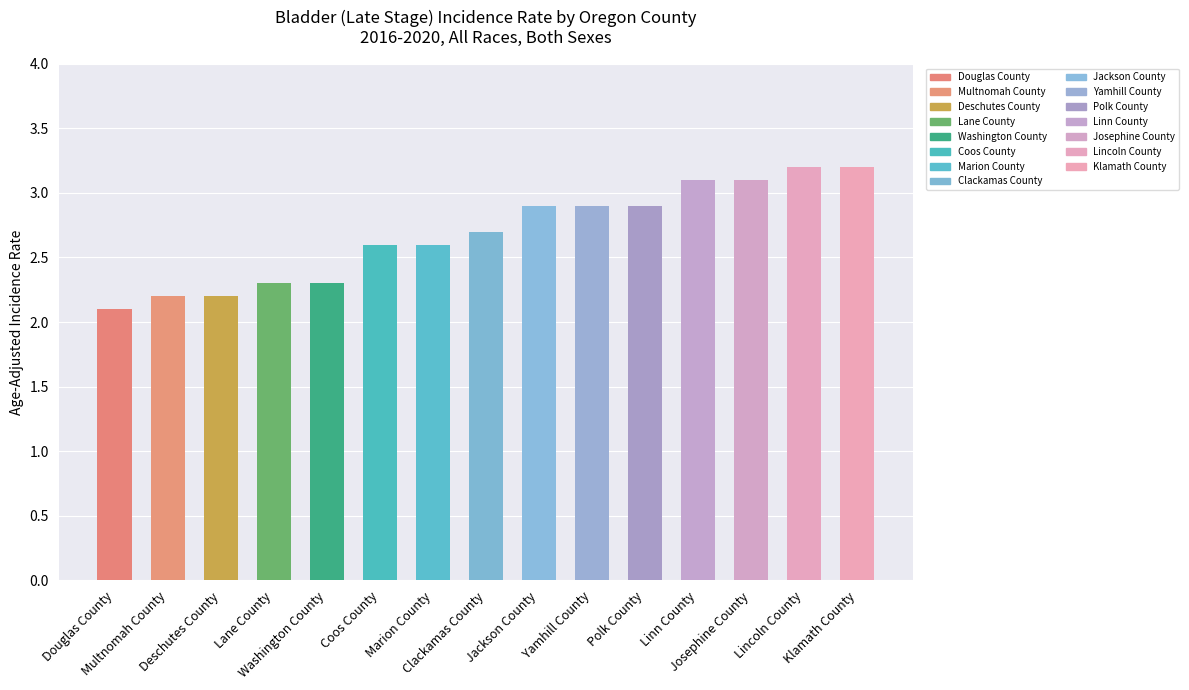

The value at Polk County is 2.9. True or false?

True